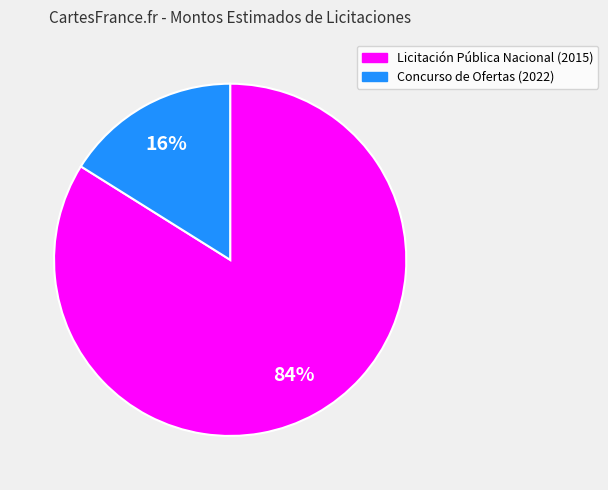

To the nearest percent, what is the average slice percentage?

50%